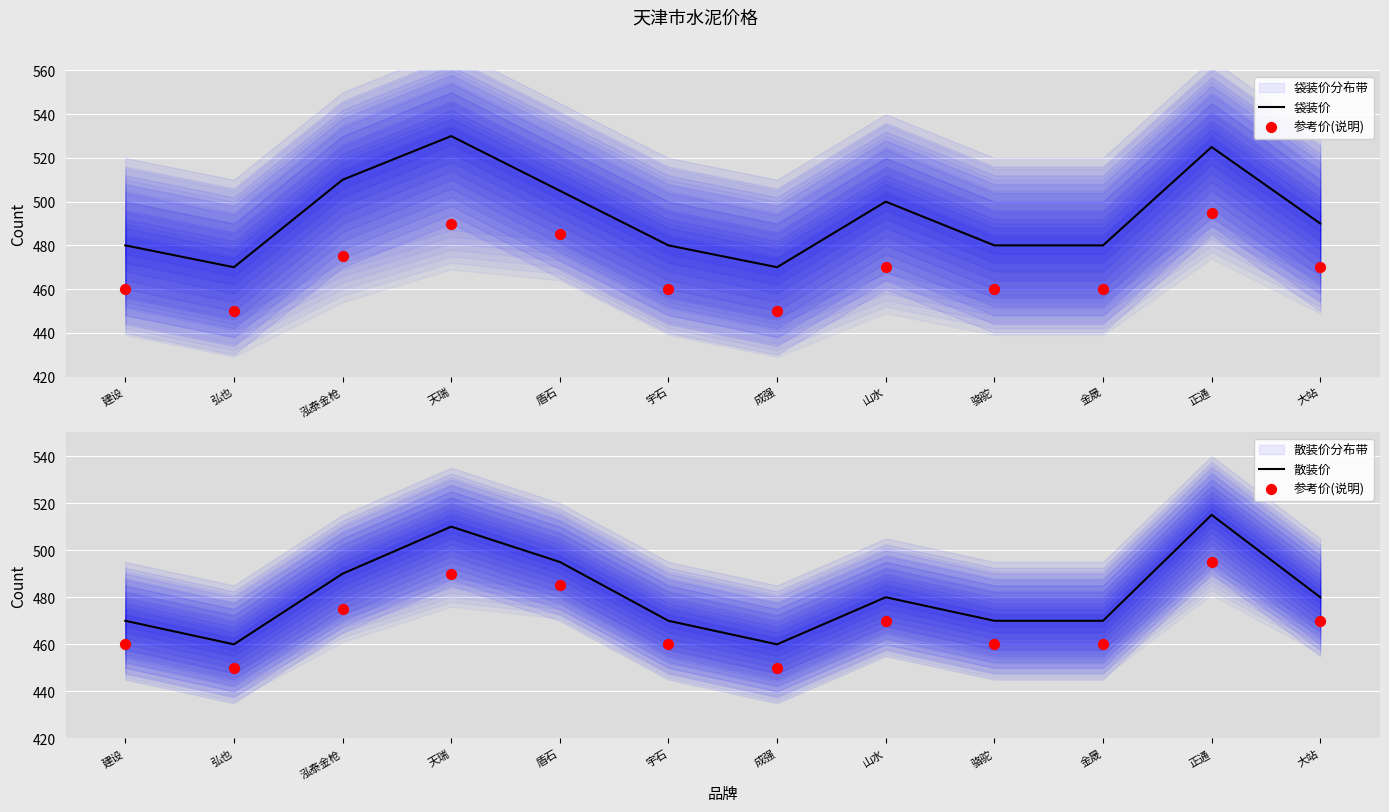

What is the total value across all series at 弘也?

1380